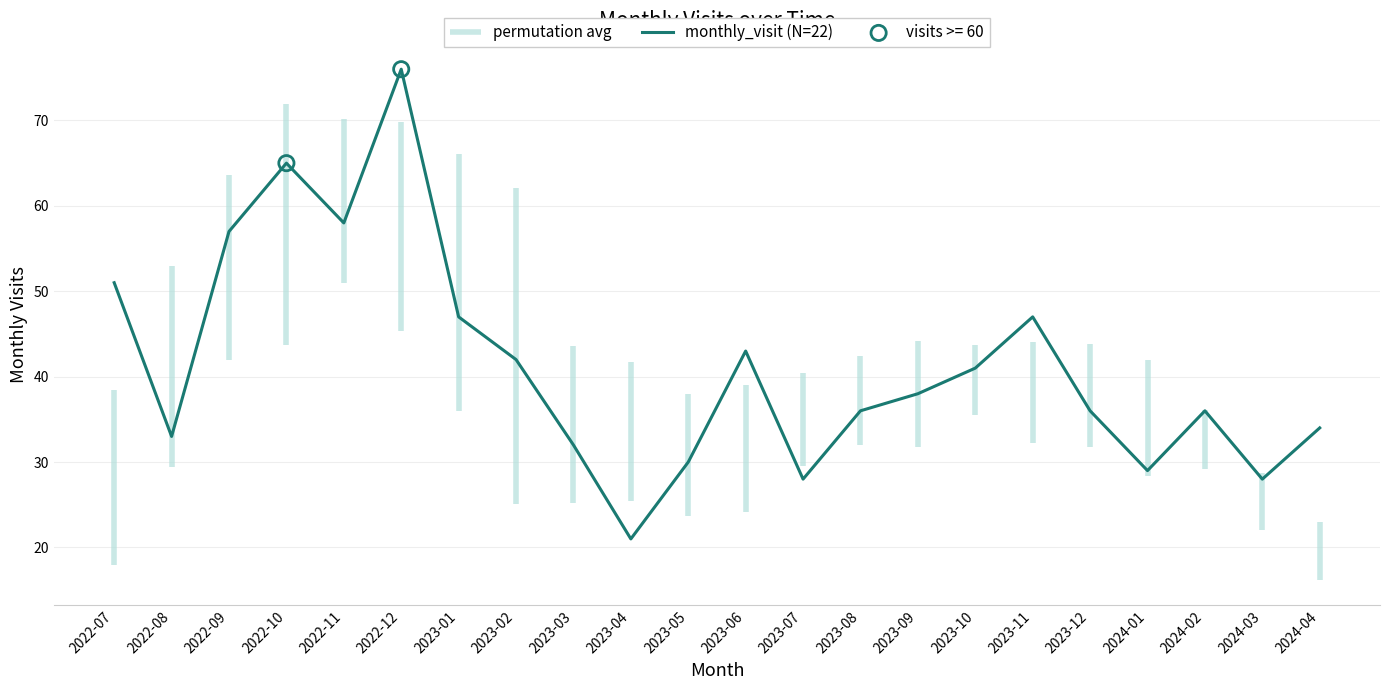

What is the ratio of the value at 2023-07 to the value at 2024-01?

1.0